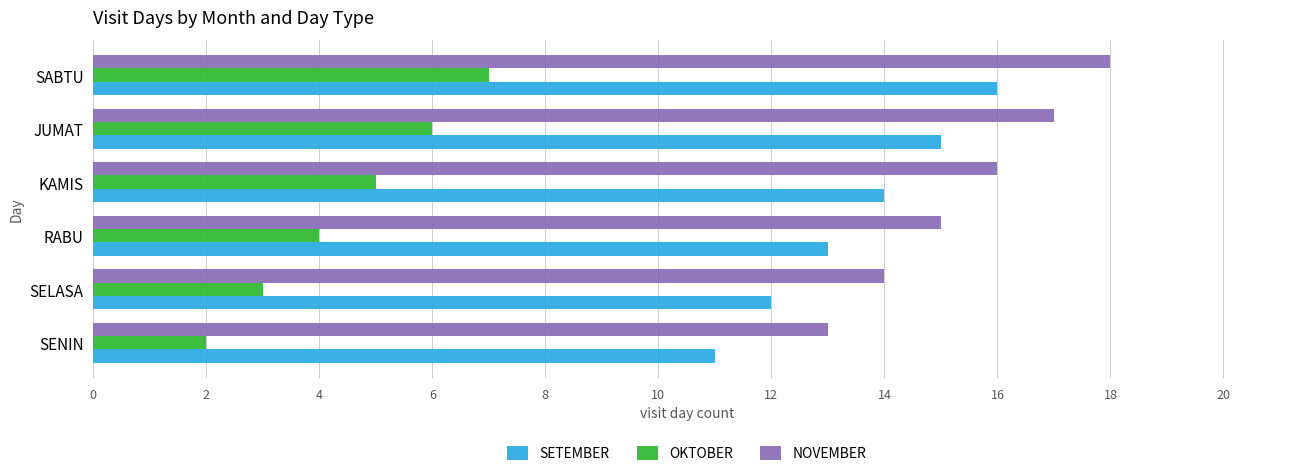

Which category has the highest value in the NOVEMBER series?

SABTU